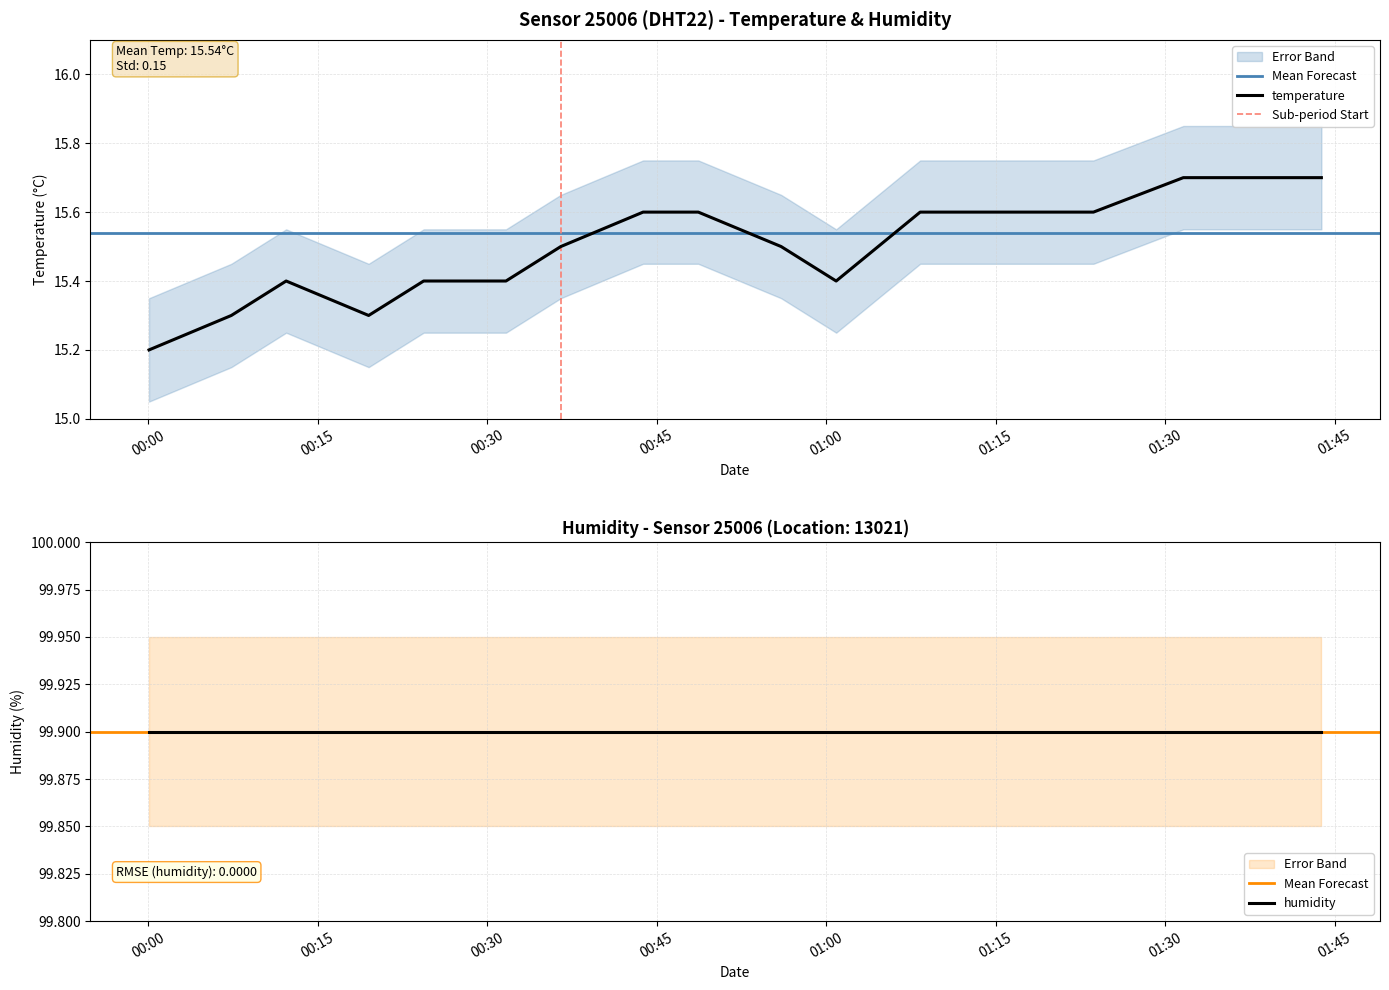

True or false: humidity and temperature cross at least once.

False